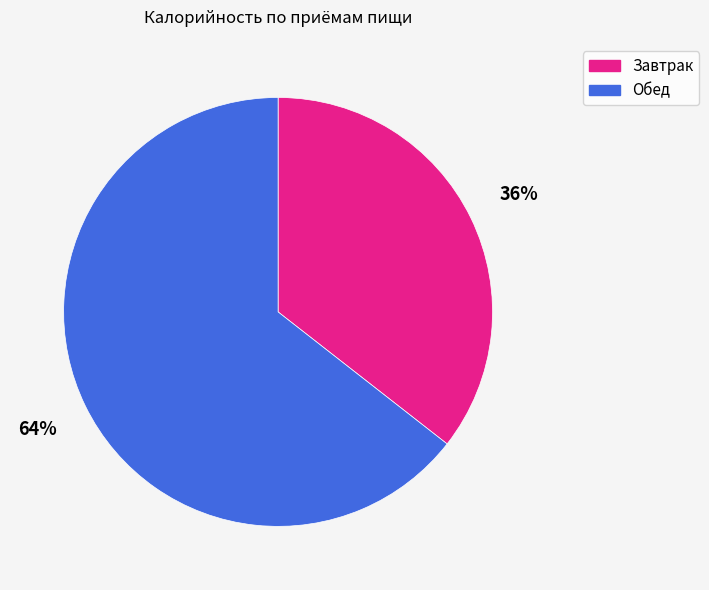

Count the number of slices in the pie.

2